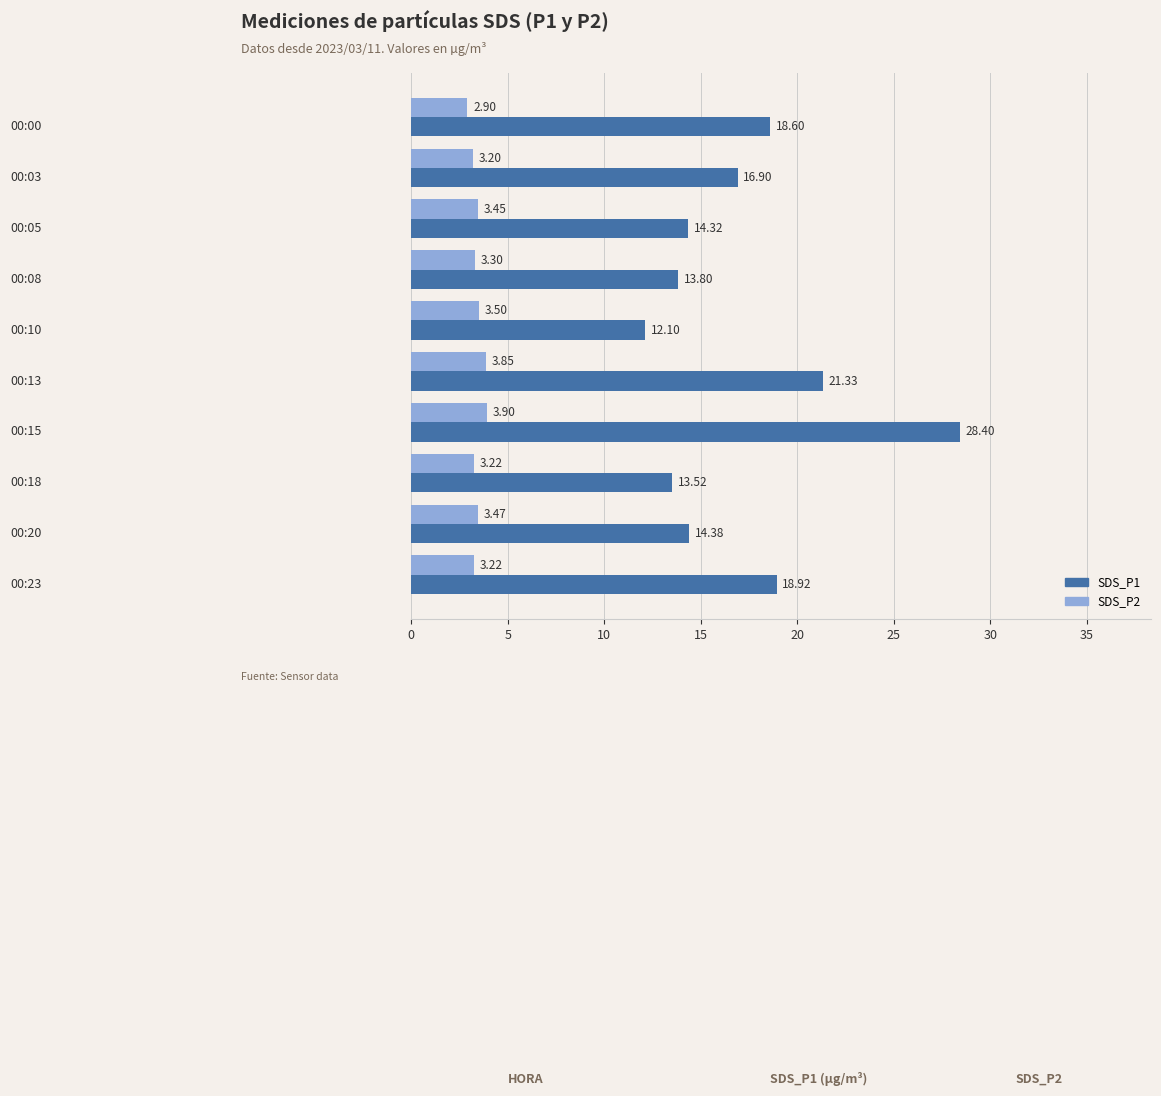

What is the sum of all SDS_P1 values?

172.3